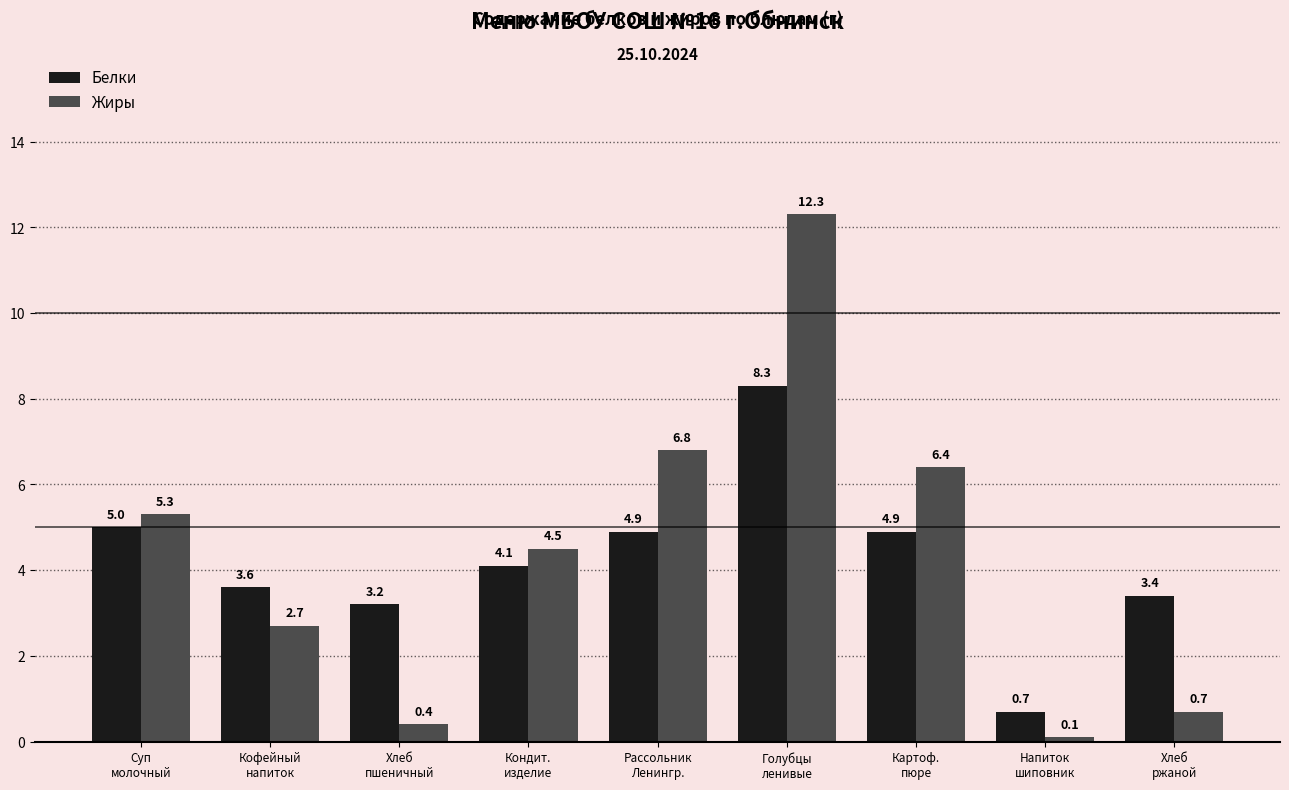

Reading left to right, extract all data points from this chart.

Белки: 5.0	3.6	3.2	4.1	4.9	8.3	4.9	0.7	3.4
Жиры: 5.3	2.7	0.4	4.5	6.8	12.3	6.4	0.1	0.7